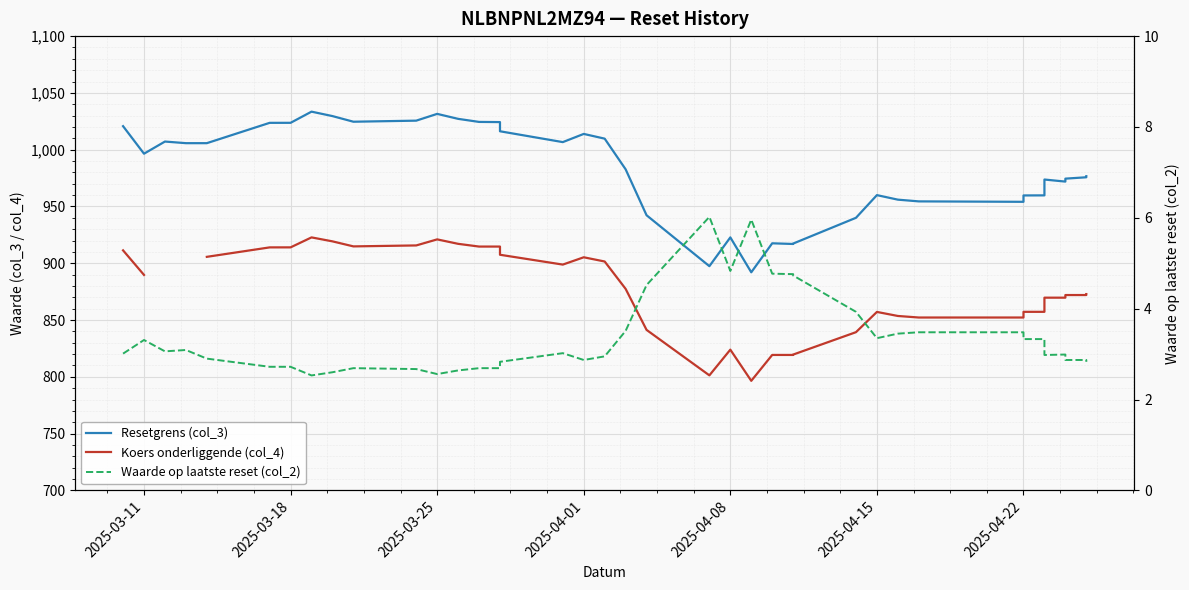

How many lines are shown in the chart?

3